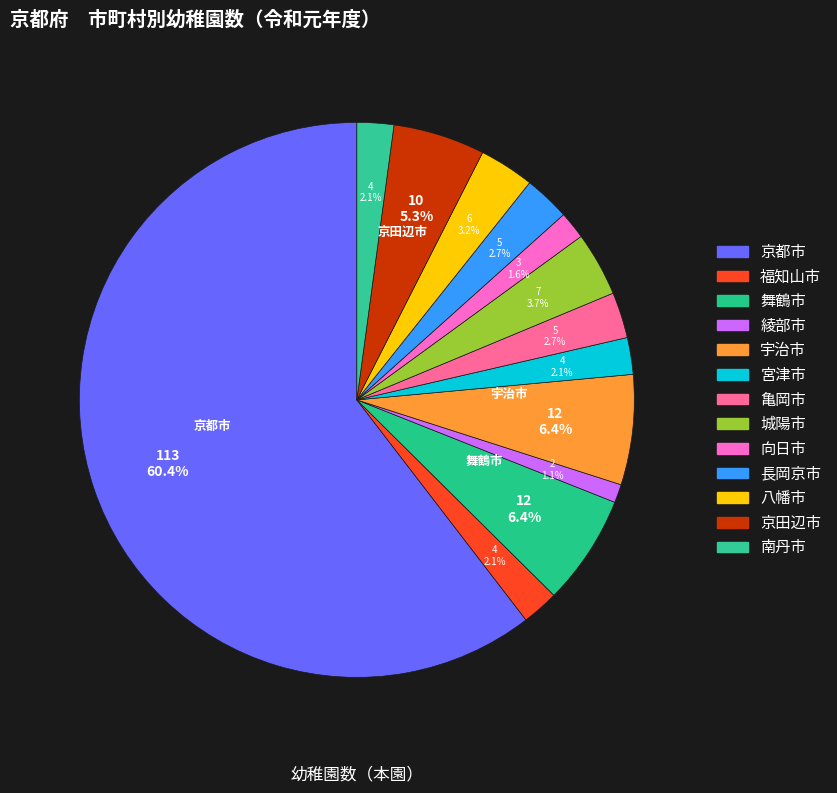

Rank the categories by value from highest to lowest.

京都市, 舞鶴市, 宇治市, 京田辺市, 城陽市, 八幡市, 亀岡市, 長岡京市, 福知山市, 宮津市, 南丹市, 向日市, 綾部市